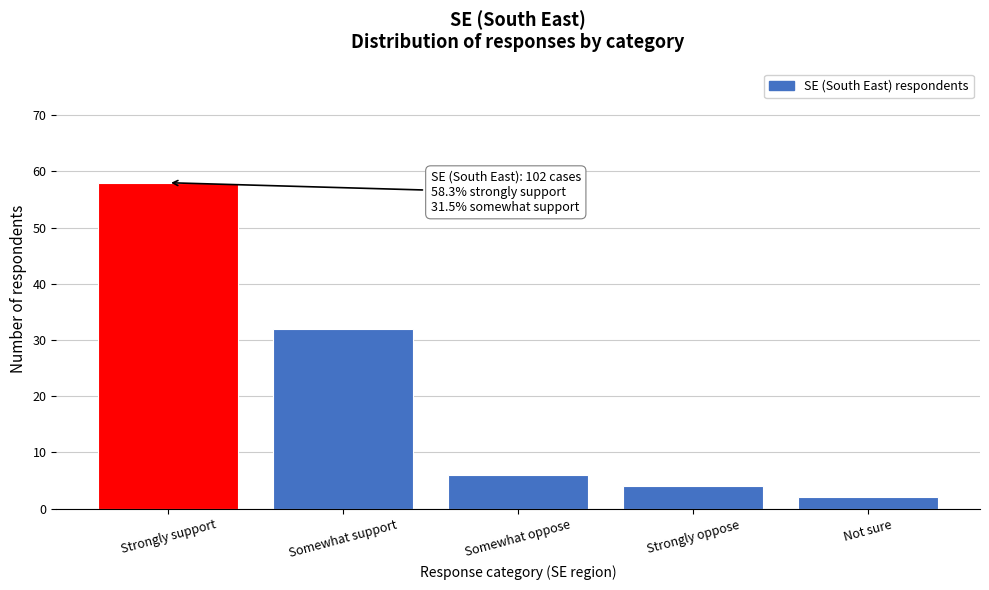

Reading left to right, what are all the values shown in this chart?

Strongly support=58	Somewhat support=32	Somewhat oppose=6	Strongly oppose=4	Not sure=2